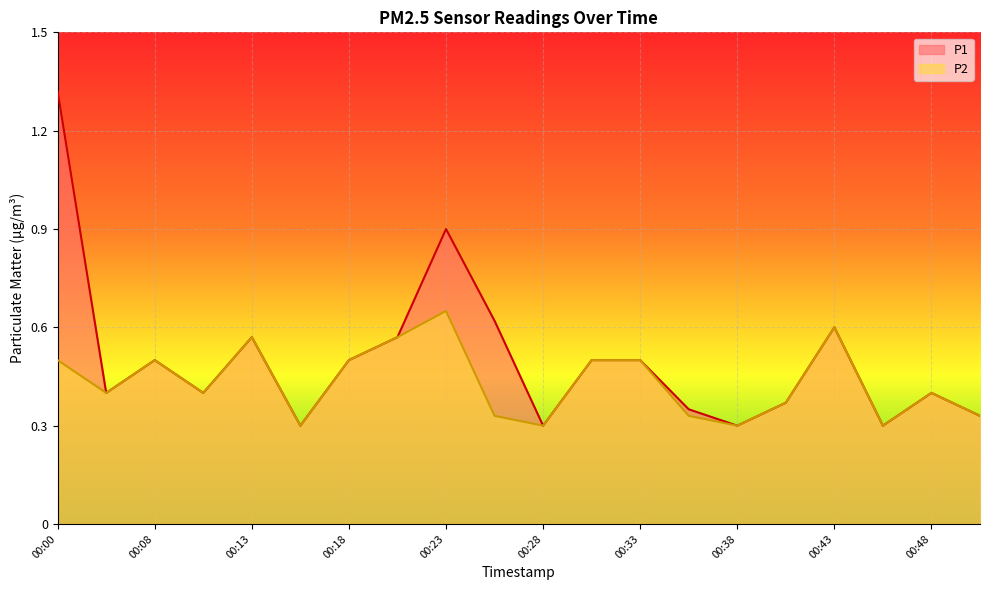

Reading left to right, transcribe all the data shown in this chart.

P1: 00:00=1.3	00:03=0.4	00:08=0.5	00:10=0.4	00:13=0.6	00:15=0.3	00:18=0.5	00:20=0.6	00:23=0.9	00:25=0.6	00:28=0.3	00:30=0.5	00:33=0.5	00:35=0.3	00:38=0.3	00:40=0.4	00:43=0.6	00:45=0.3	00:48=0.4	00:50=0.3
P2: 00:00=0.5	00:03=0.4	00:08=0.5	00:10=0.4	00:13=0.6	00:15=0.3	00:18=0.5	00:20=0.6	00:23=0.7	00:25=0.3	00:28=0.3	00:30=0.5	00:33=0.5	00:35=0.3	00:38=0.3	00:40=0.4	00:43=0.6	00:45=0.3	00:48=0.4	00:50=0.3